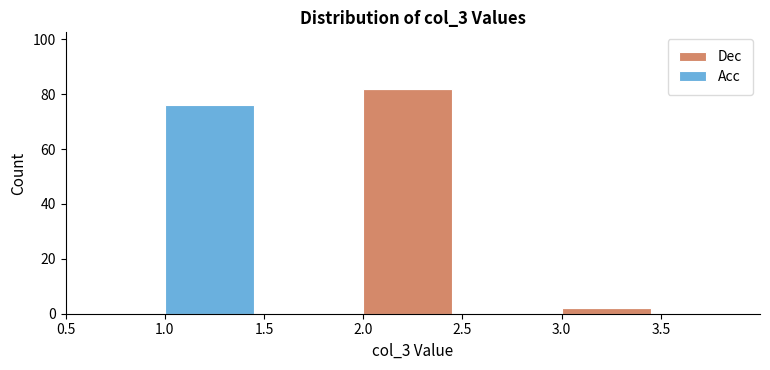

Reading left to right, transcribe the values for Dec.

0.5=0	1.0=0	1.5=0	2.0=82	2.5=0	3.0=2